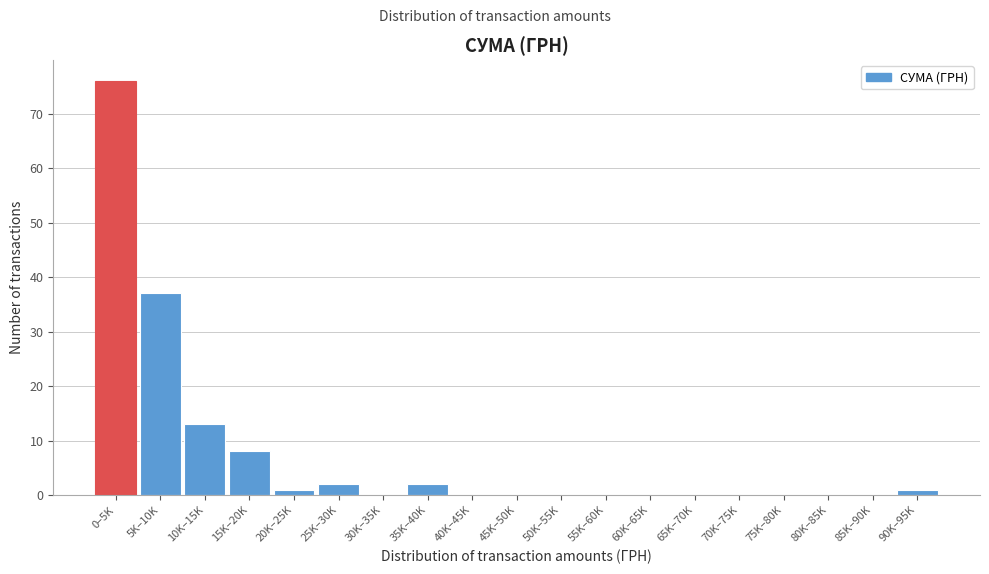

Reading right to left, transcribe all the data shown in this chart.

90K–95K=1	85K–90K=0	80K–85K=0	75K–80K=0	70K–75K=0	65K–70K=0	60K–65K=0	55K–60K=0	50K–55K=0	45K–50K=0	40K–45K=0	35K–40K=2	30K–35K=0	25K–30K=2	20K–25K=1	15K–20K=8	10K–15K=13	5K–10K=37	0–5K=76